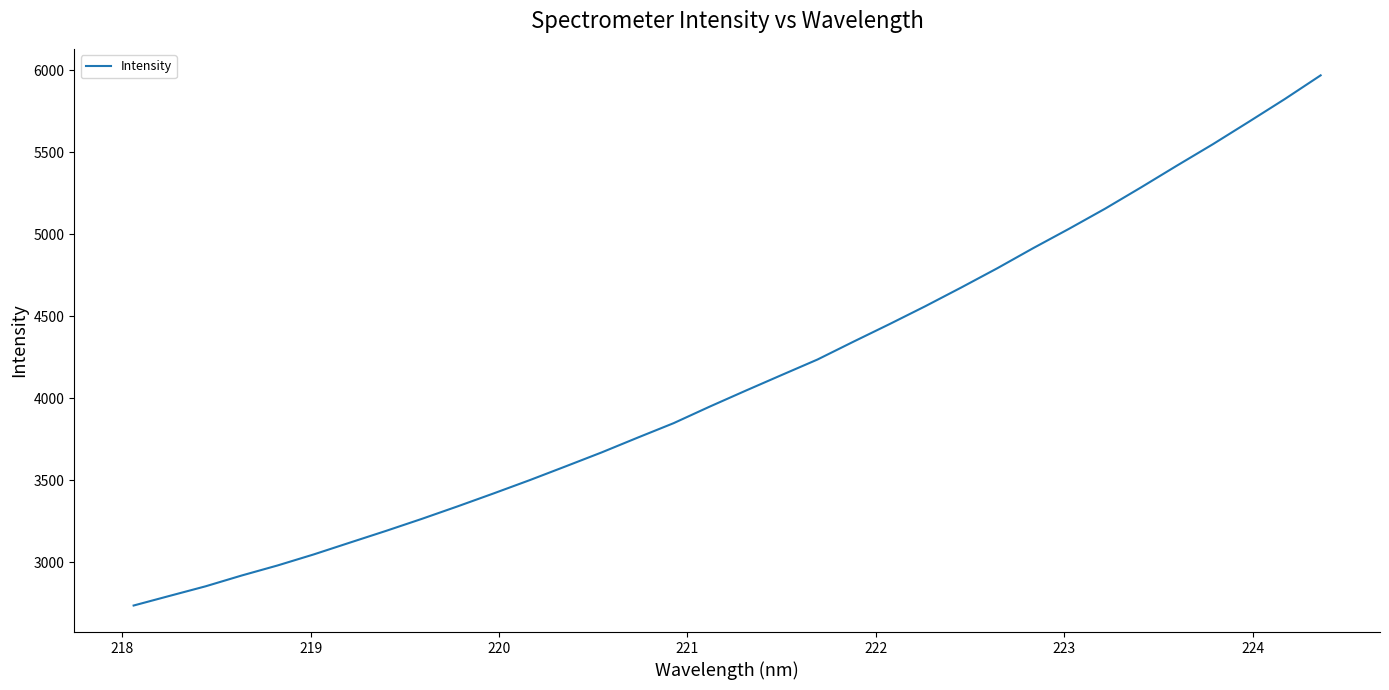

What is the minimum value shown in the chart?

2737.0